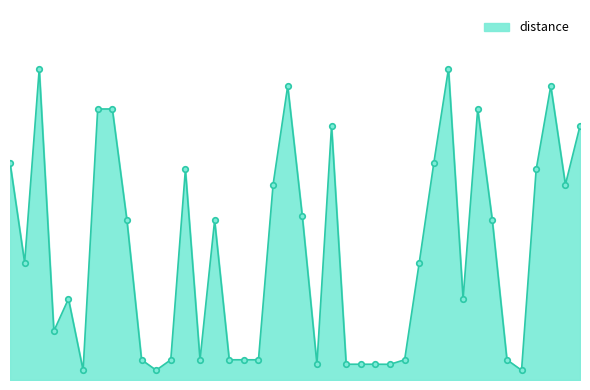

True or false: there are more than 2 points higher than both neighbors.

True